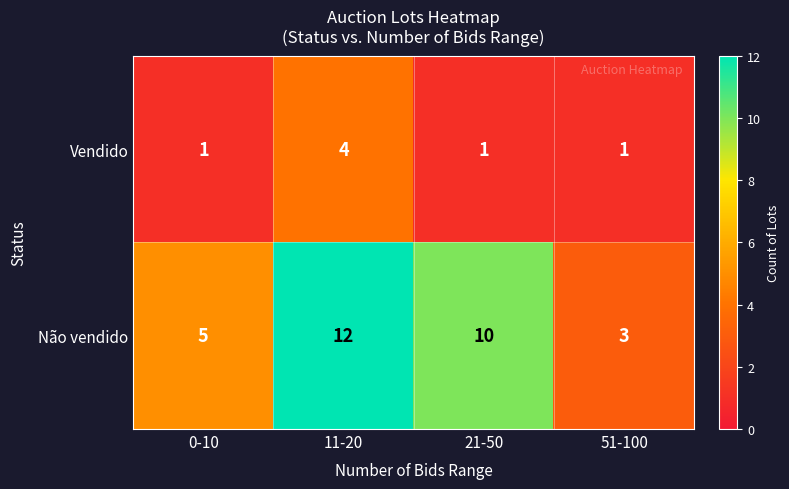

At which label does Vendido reach its peak?

11-20